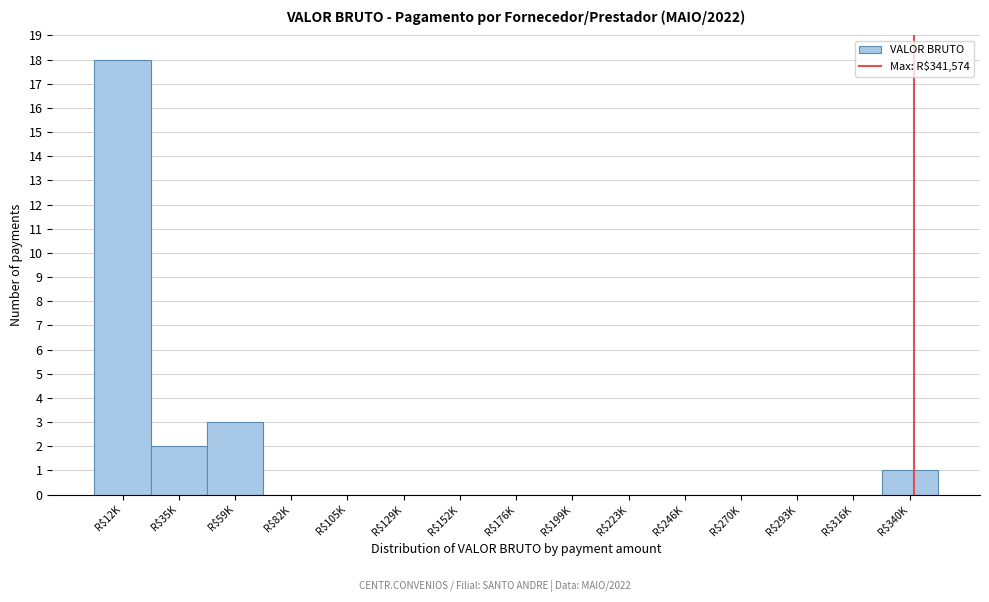

Is it true that the value at R$293K is -11?

False